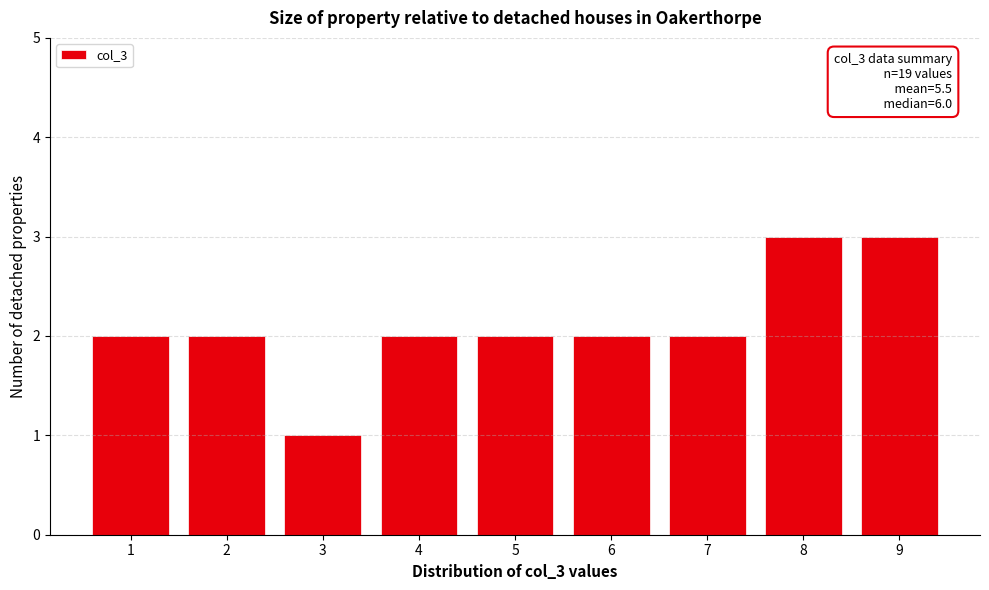

Reading left to right, list all the values displayed in this chart.

2	2	1	2	2	2	2	3	3